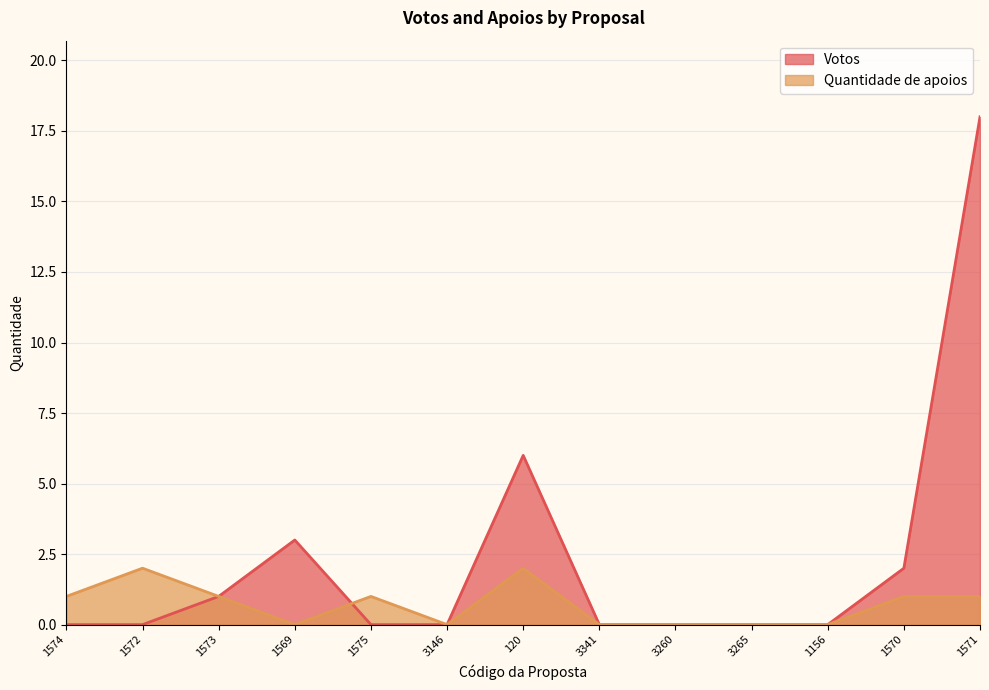

Reading left to right, list all the values displayed in this chart.

Votos: 0	0	1	3	0	0	6	0	0	0	0	2	18
Quantidade de apoios: 1	2	1	0	1	0	2	0	0	0	0	1	1